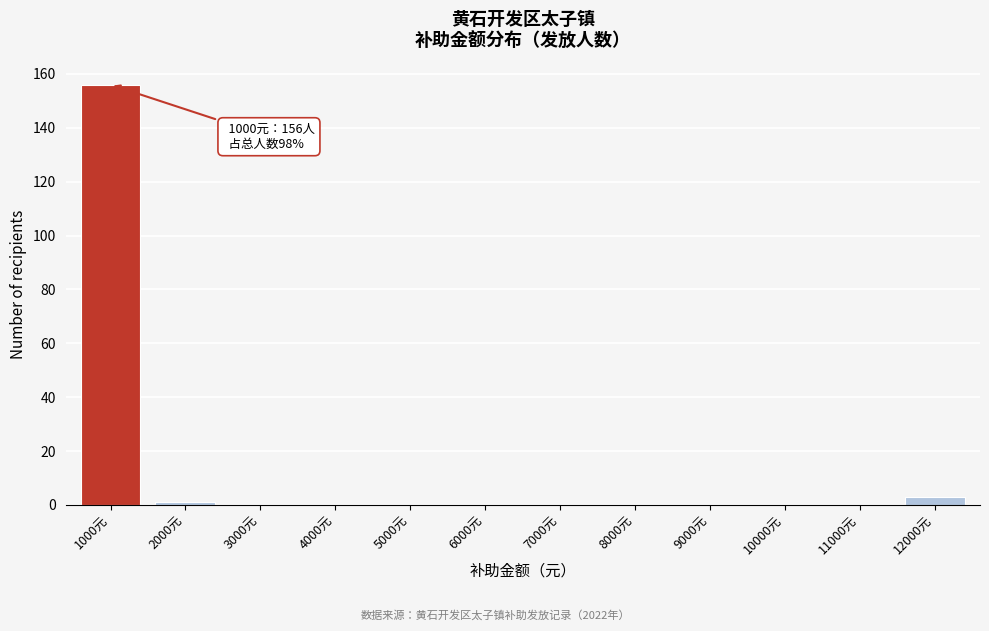

Reading left to right, list all the values displayed in this chart.

1000元=156	2000元=1	3000元=0	4000元=0	5000元=0	6000元=0	7000元=0	8000元=0	9000元=0	10000元=0	11000元=0	12000元=3